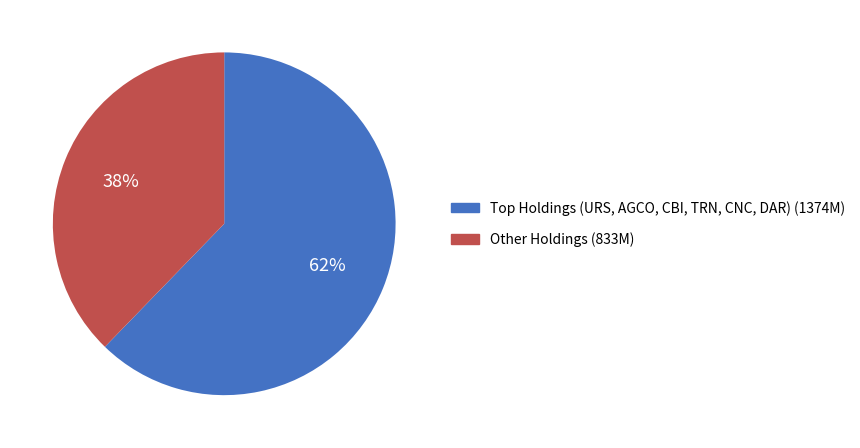

The Other Holdings (833M) slice represents 28% of the pie. True or false?

False